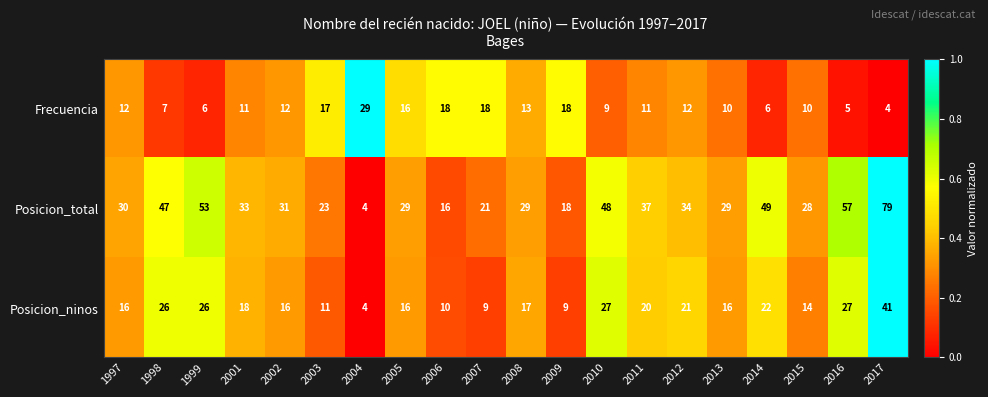

Which category has the highest value in the Posicion_ninos series?

2017